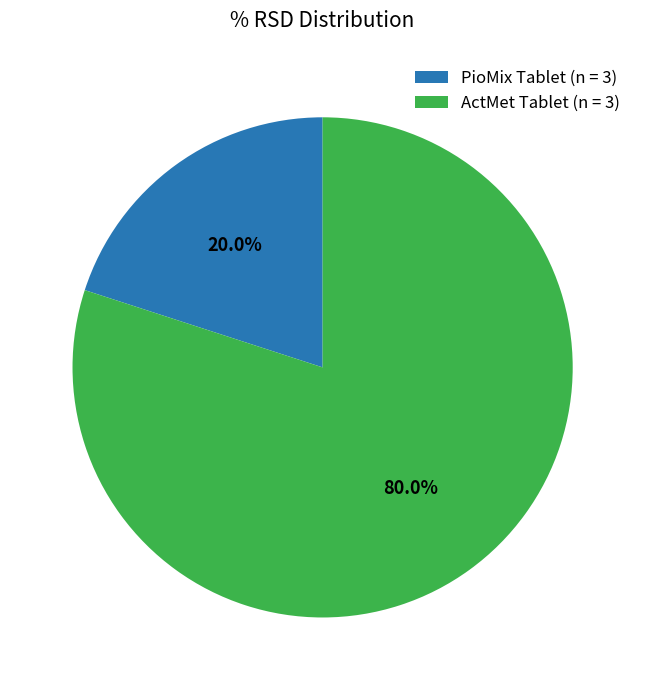

Do ActMet Tablet (n = 3) and PioMix Tablet (n = 3) together represent more than half of the pie?

Yes